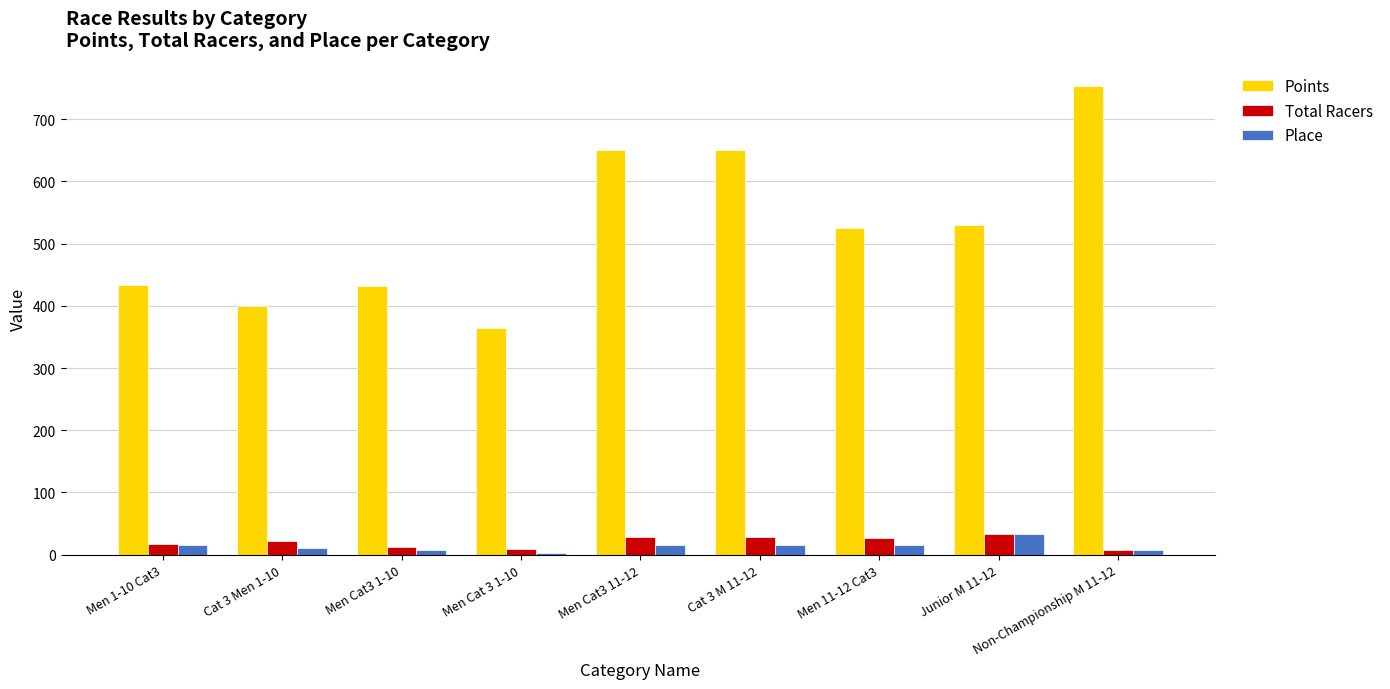

At which category is the sum across all series the highest?

Non-Championship M 11-12